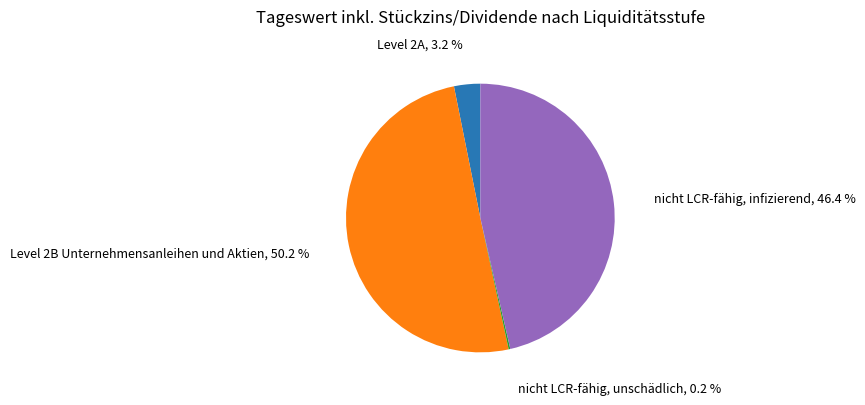

How many segments does this pie chart have?

4